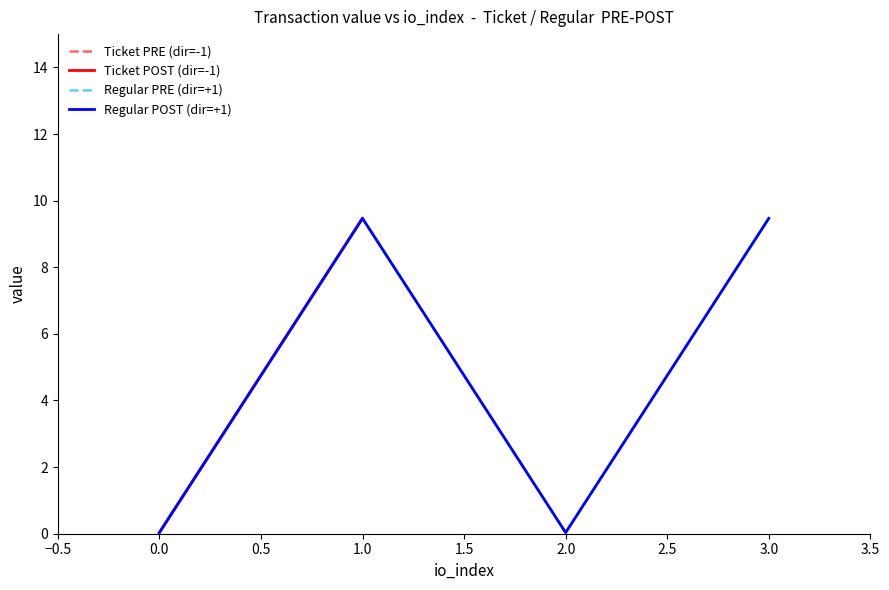

True or false: Ticket PRE (dir=-1) has more than 2 points higher than both neighbors.

False